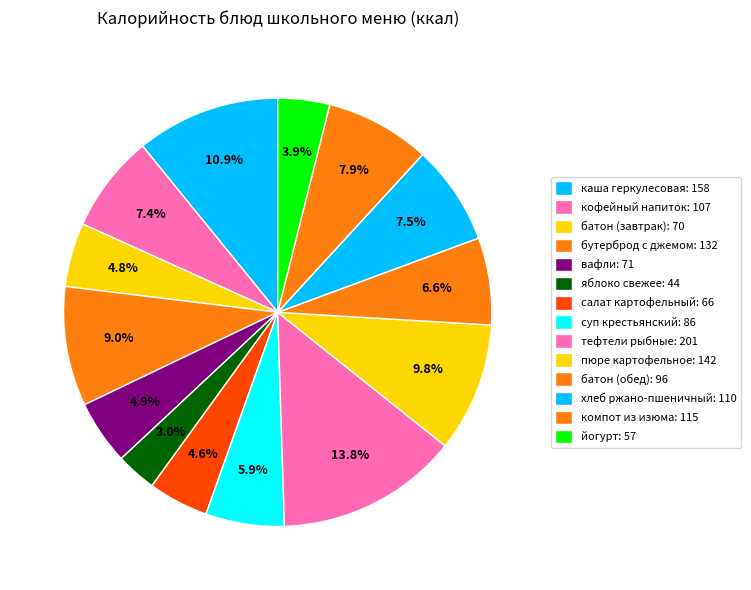

How many segments does this pie chart have?

14